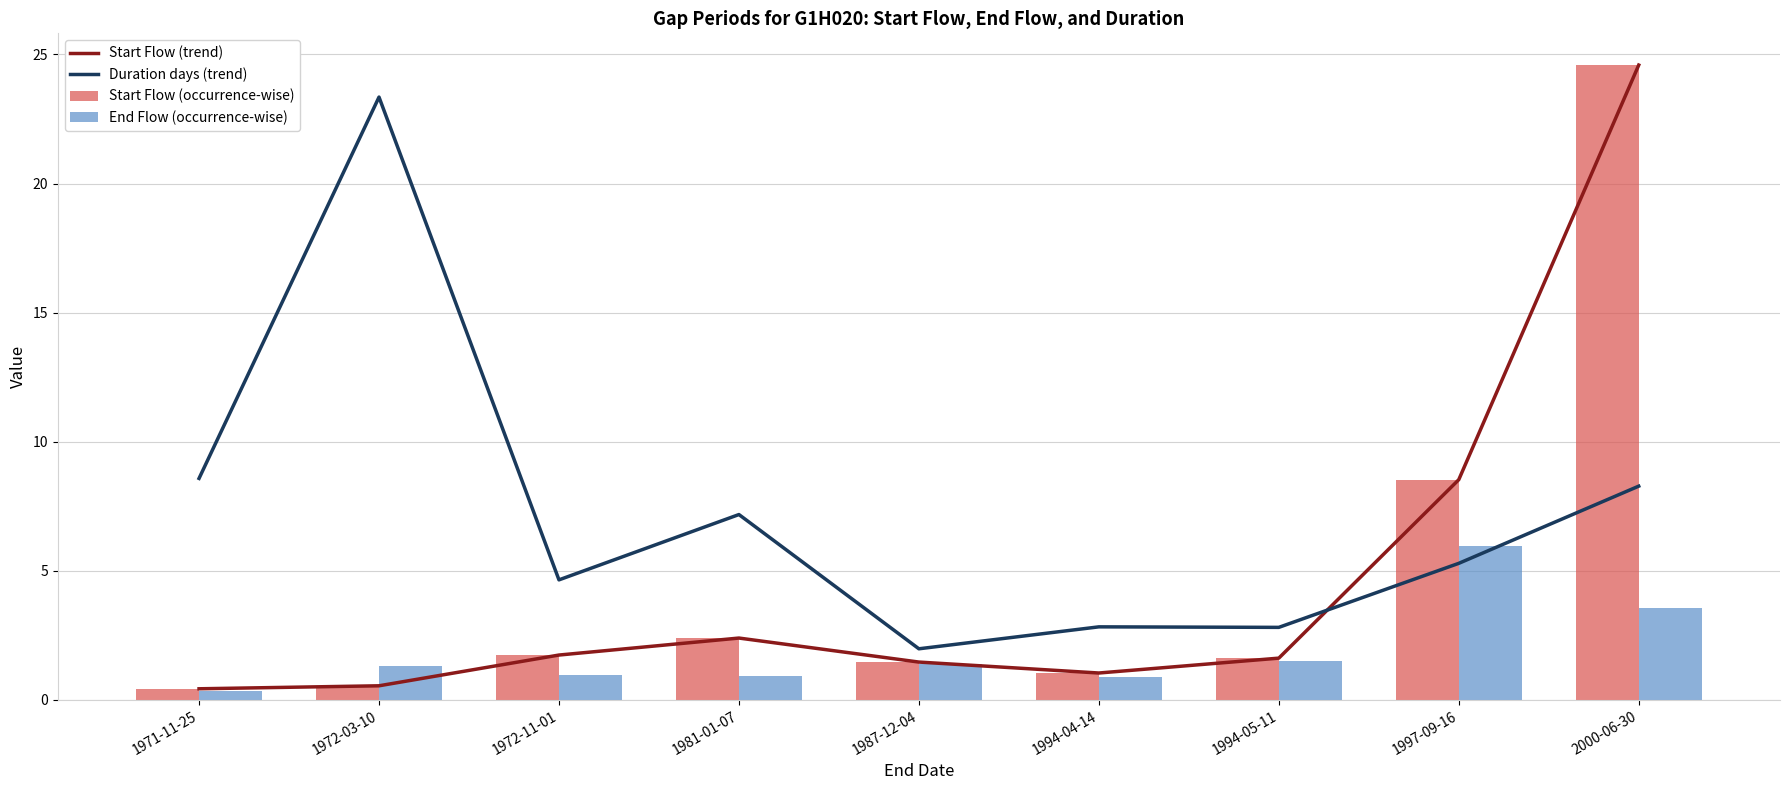

What is the total value across all series at 1972-11-01?

9.1